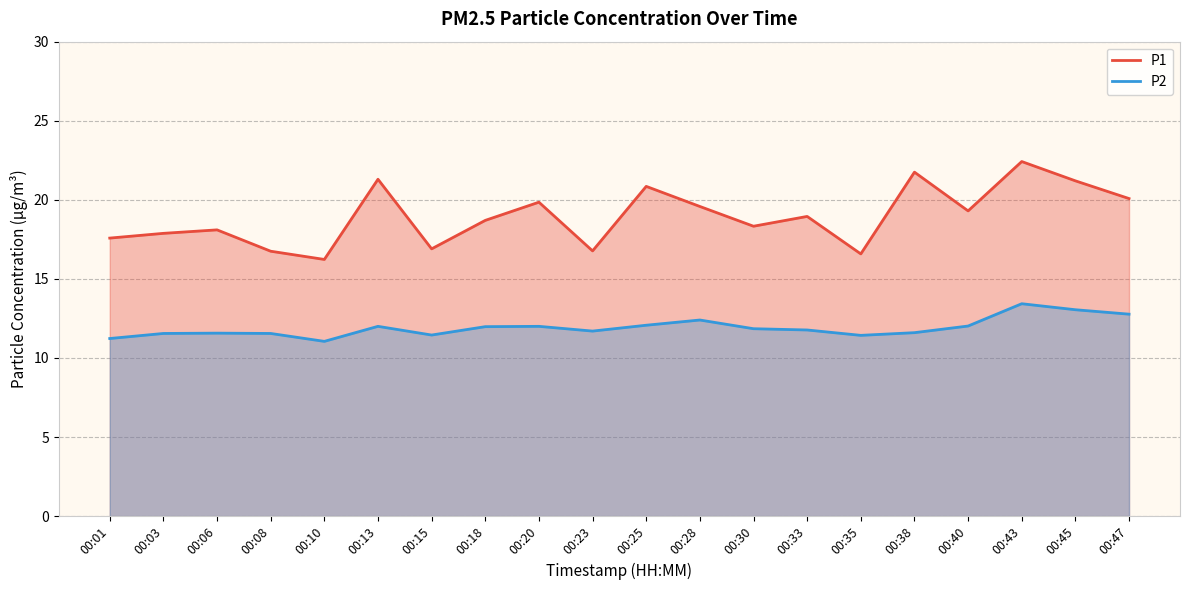

What is the value of the P1 point at the 5th from the left?

16.2